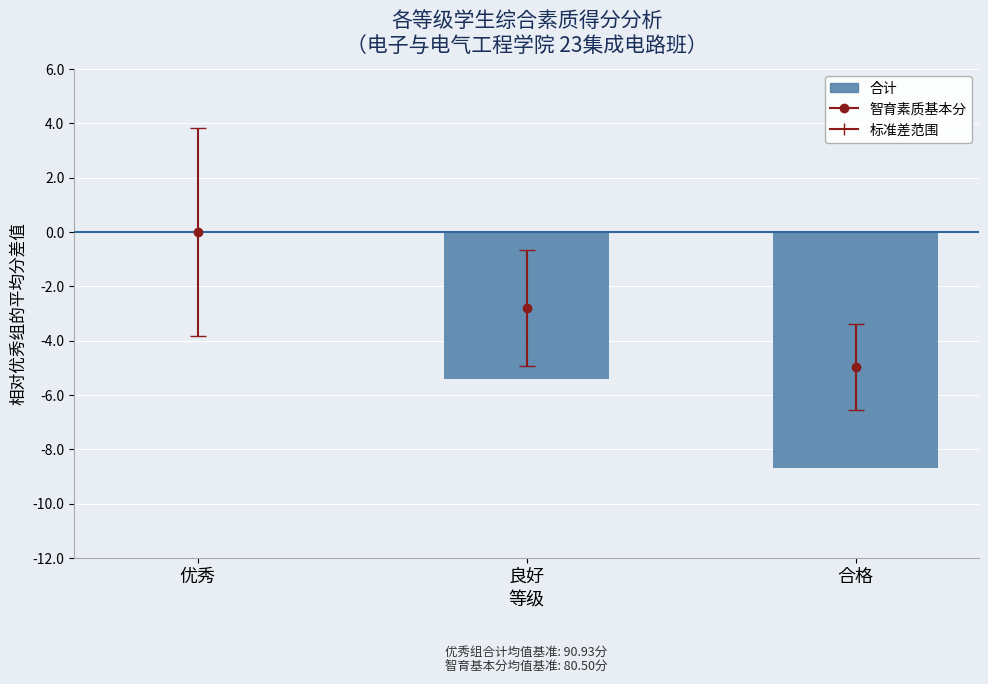

Reading left to right, transcribe all the data shown in this chart.

0.0	-5.4	-8.7